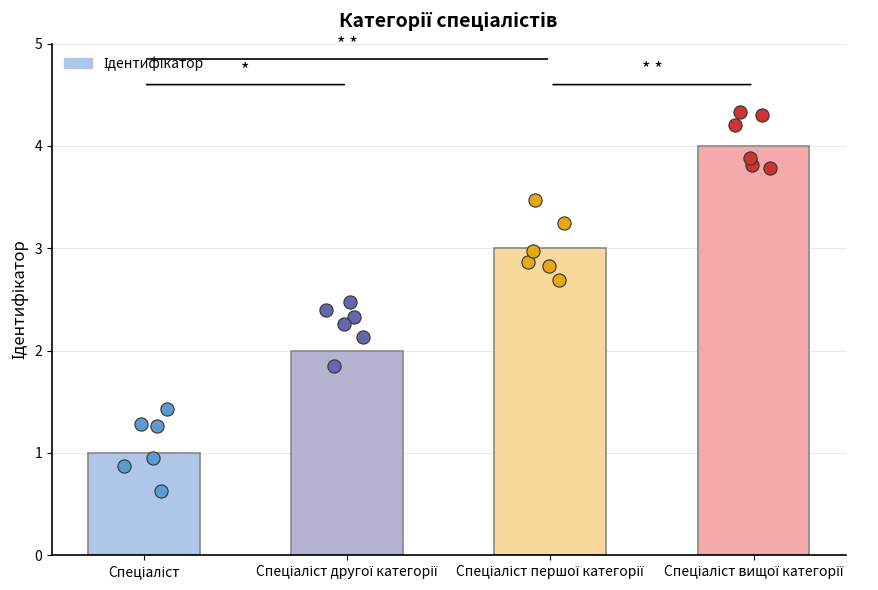

Approximately how many times larger is the value at Спеціаліст другої категорії compared to Спеціаліст?

2.0